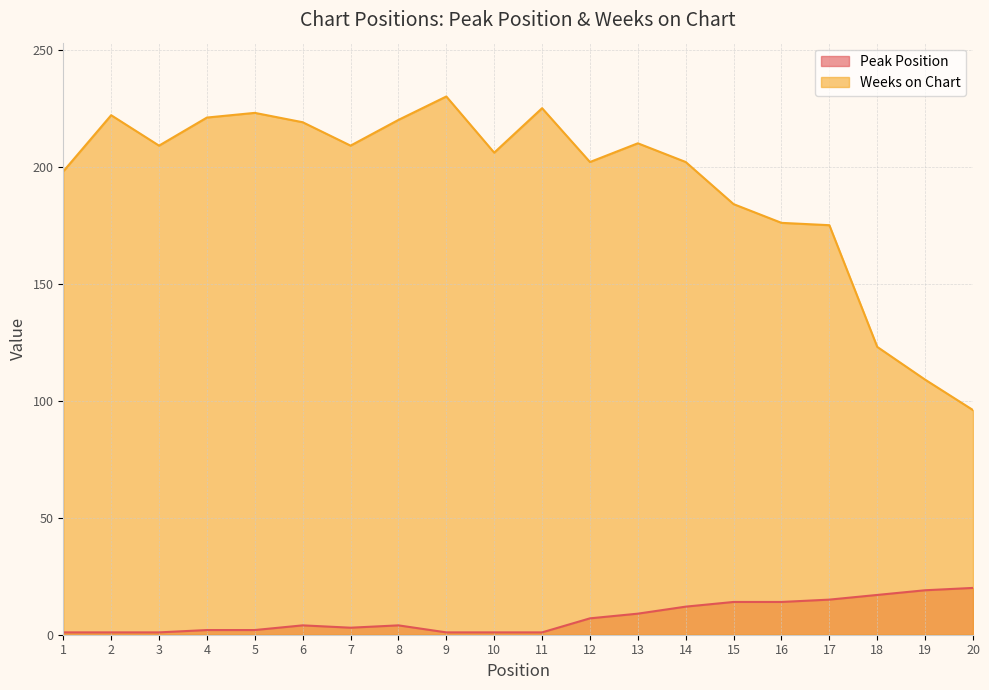

The Peak Position series shows 10 at 12. True or false?

False